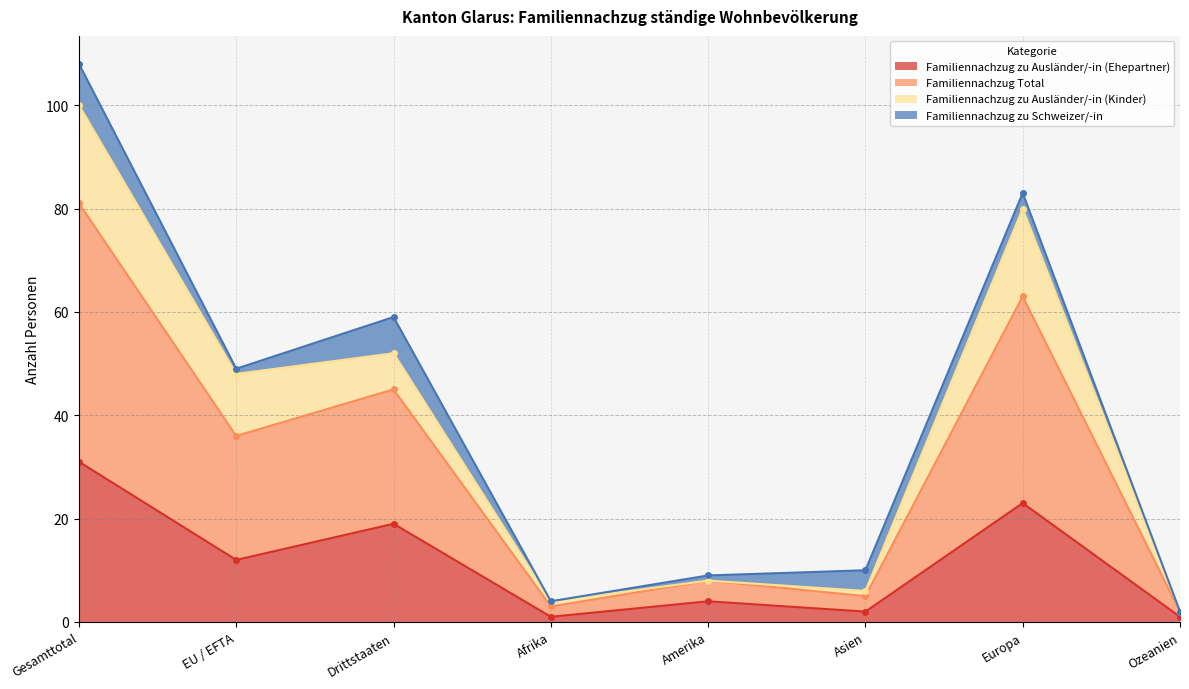

Which category has the highest value in the Familiennachzug zu Ausländer/-in (Ehepartner) series?

Gesamttotal